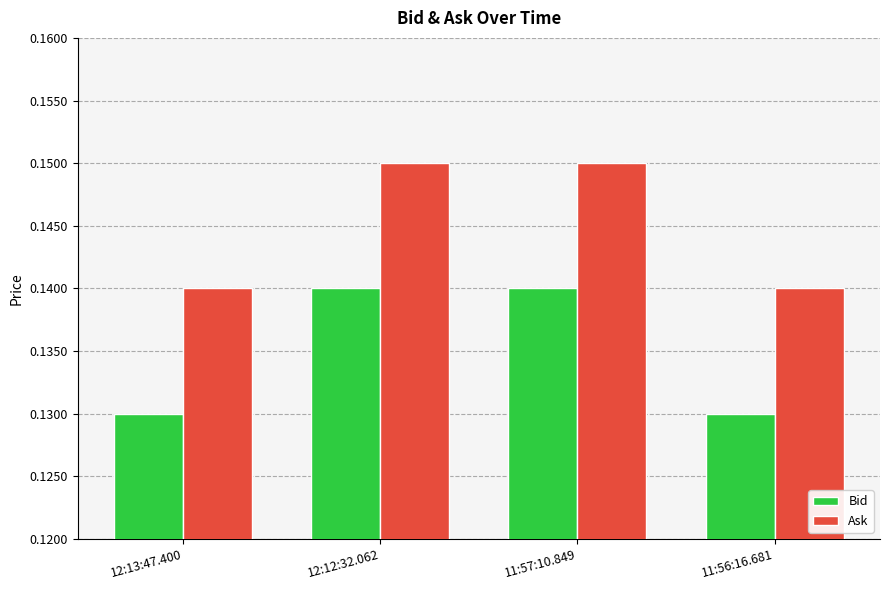

How many data points does each series have?

4